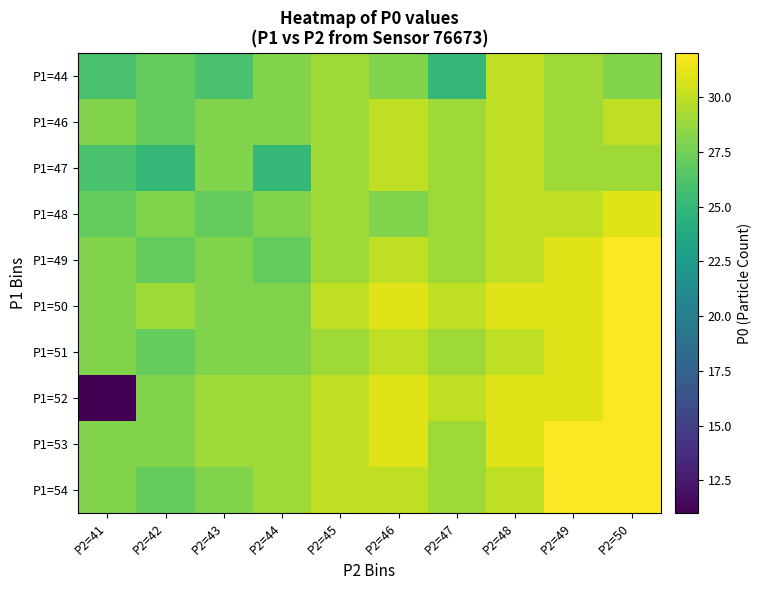

Reading left to right, extract all data points from this chart.

P1=44: P2=41=26	P2=42=27	P2=43=26	P2=44=28	P2=45=29	P2=46=28	P2=47=25	P2=48=30	P2=49=29	P2=50=28
P1=46: P2=41=28	P2=42=27	P2=43=28	P2=44=28	P2=45=29	P2=46=30	P2=47=29	P2=48=30	P2=49=29	P2=50=30
P1=47: P2=41=26	P2=42=25	P2=43=28	P2=44=25	P2=45=29	P2=46=30	P2=47=29	P2=48=30	P2=49=29	P2=50=29
P1=48: P2=41=27	P2=42=28	P2=43=27	P2=44=28	P2=45=29	P2=46=28	P2=47=29	P2=48=30	P2=49=30	P2=50=31
P1=49: P2=41=28	P2=42=27	P2=43=28	P2=44=27	P2=45=29	P2=46=30	P2=47=29	P2=48=30	P2=49=31	P2=50=32
P1=50: P2=41=28	P2=42=29	P2=43=28	P2=44=28	P2=45=30	P2=46=31	P2=47=30	P2=48=31	P2=49=31	P2=50=32
P1=51: P2=41=28	P2=42=27	P2=43=28	P2=44=28	P2=45=29	P2=46=30	P2=47=29	P2=48=30	P2=49=31	P2=50=32
P1=52: P2=41=11	P2=42=28	P2=43=29	P2=44=29	P2=45=30	P2=46=31	P2=47=30	P2=48=31	P2=49=31	P2=50=32
P1=53: P2=41=28	P2=42=28	P2=43=29	P2=44=29	P2=45=30	P2=46=31	P2=47=29	P2=48=31	P2=49=32	P2=50=32
P1=54: P2=41=28	P2=42=27	P2=43=28	P2=44=29	P2=45=30	P2=46=30	P2=47=29	P2=48=30	P2=49=32	P2=50=32